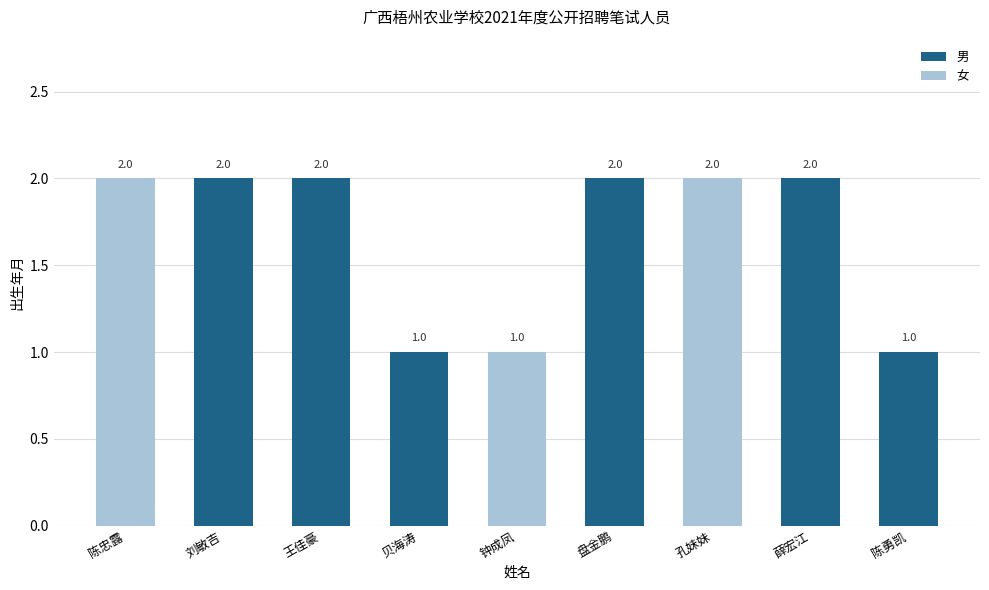

True or false: the data shows 1 at 陈忠露.

False